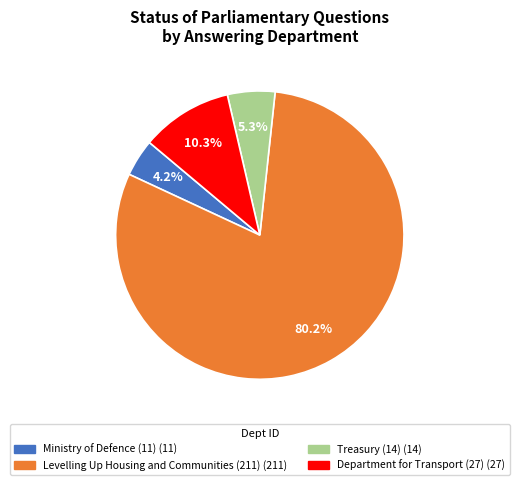

Combined, do Ministry of Defence (11) and Levelling Up Housing and Communities (211) account for over 50%?

Yes